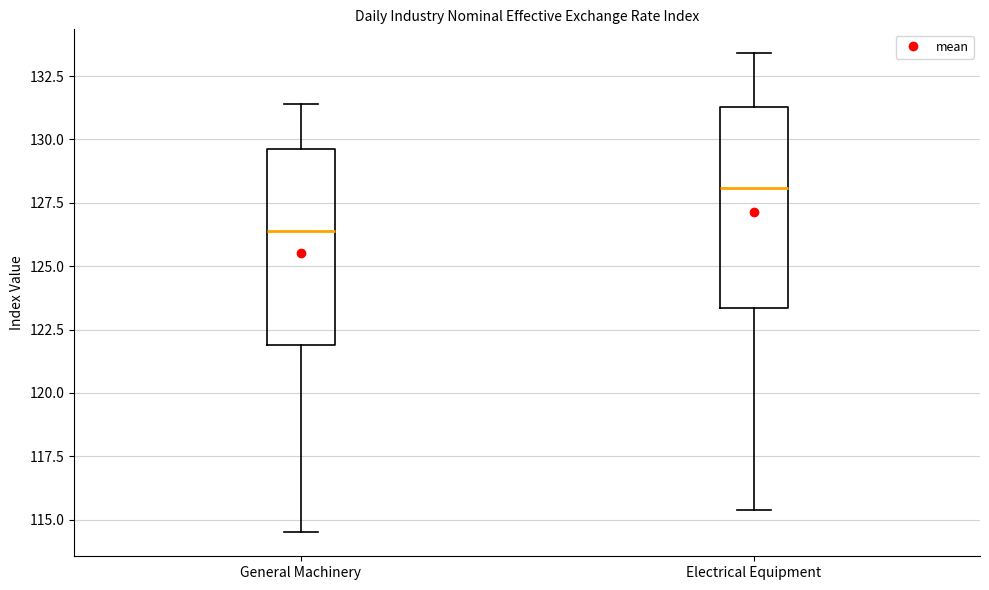

Reading left to right, transcribe this box plot: for each box, give where its median line is, the range the box spans, and where its two whiskers end, as read against the y-axis. The values are not printed on the chart, so give them approximately, as read against the axis.

General Machinery: median 126.5, box 122.0 to 129.5, whiskers 114.5 to 131.5
Electrical Equipment: median 128.0, box 123.5 to 131.5, whiskers 115.5 to 133.5